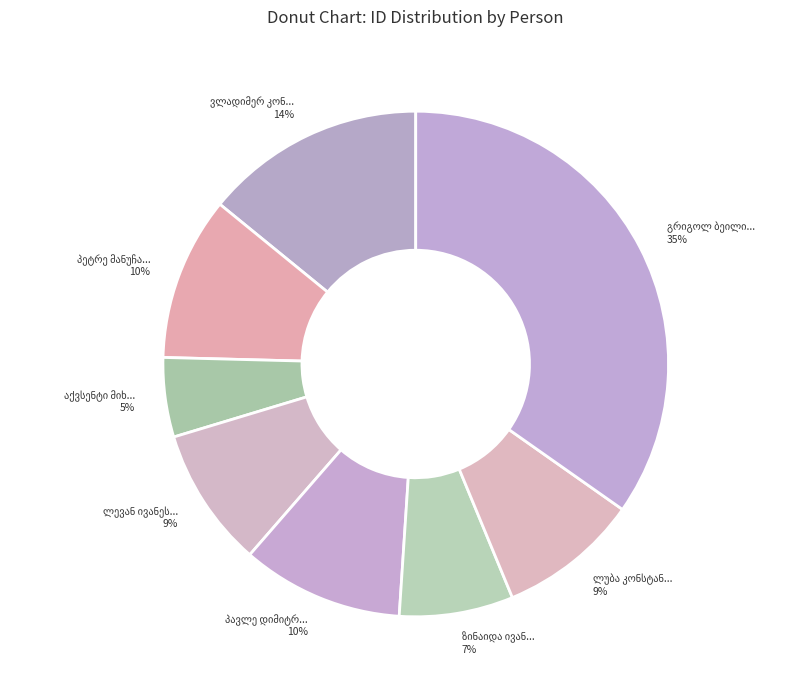

Do ზინაიდა ივანეს ასული ჟორდანია and ლუბა კონსტანტინეს ასული დარასელია together represent more than half of the pie?

No